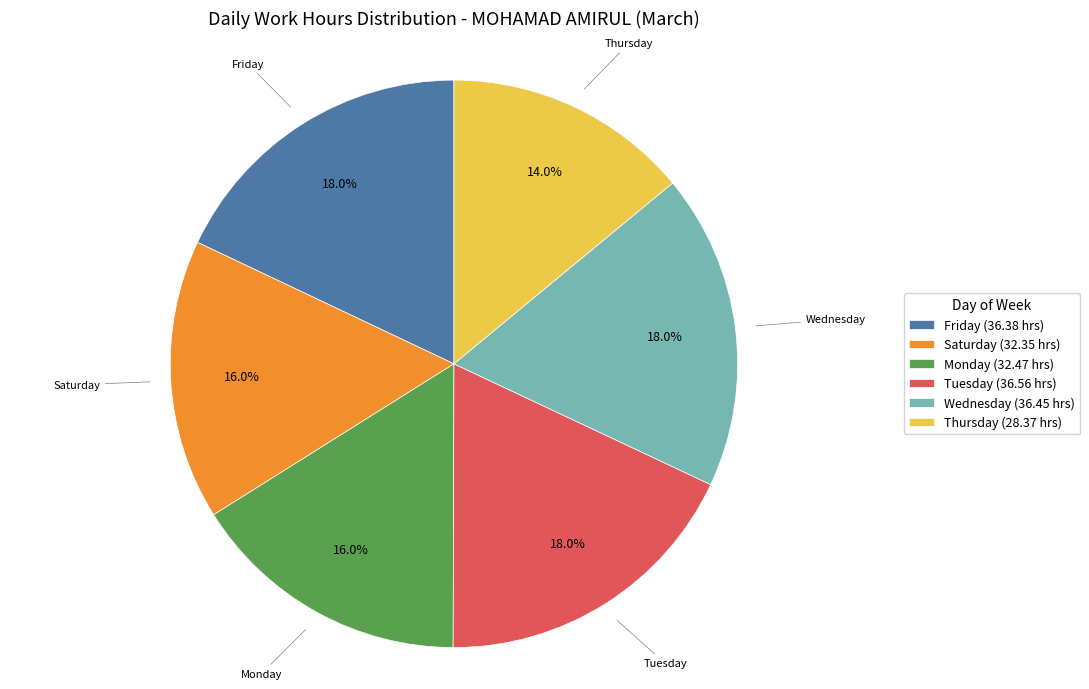

To the nearest percent, what is the average slice percentage?

17%